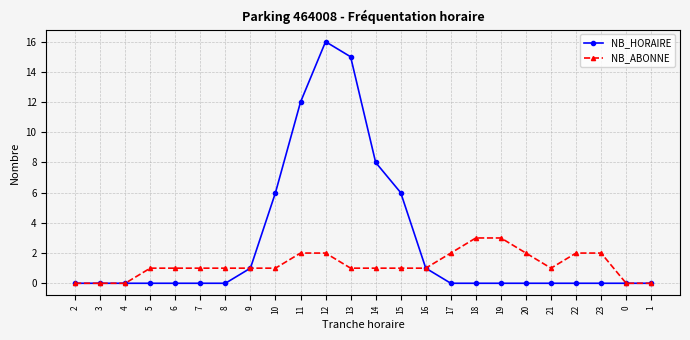

Which label corresponds to the largest value in the chart?

12